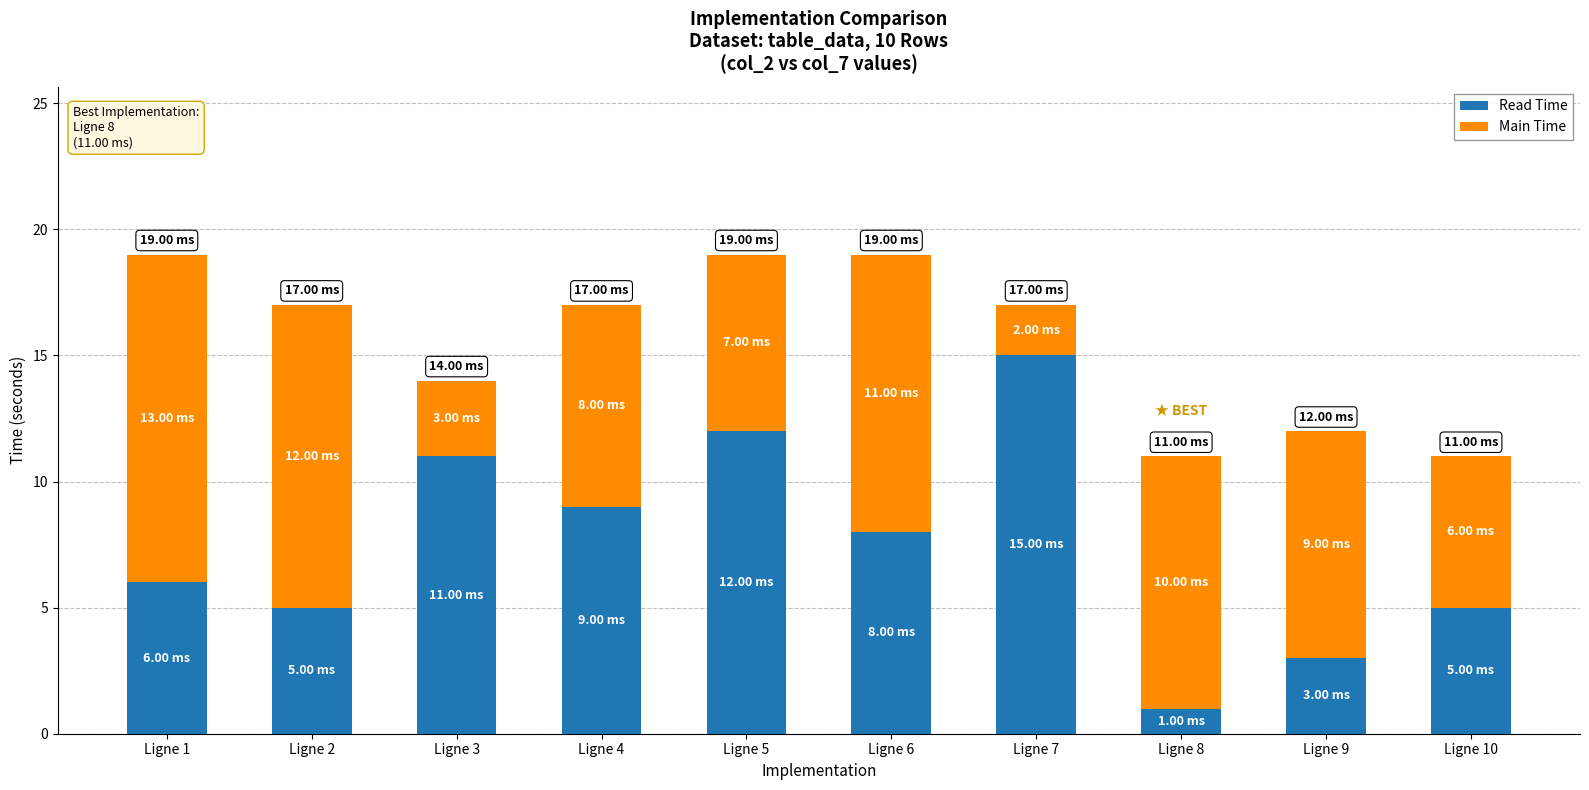

What are all the series names shown in the legend?

Read Time, Main Time